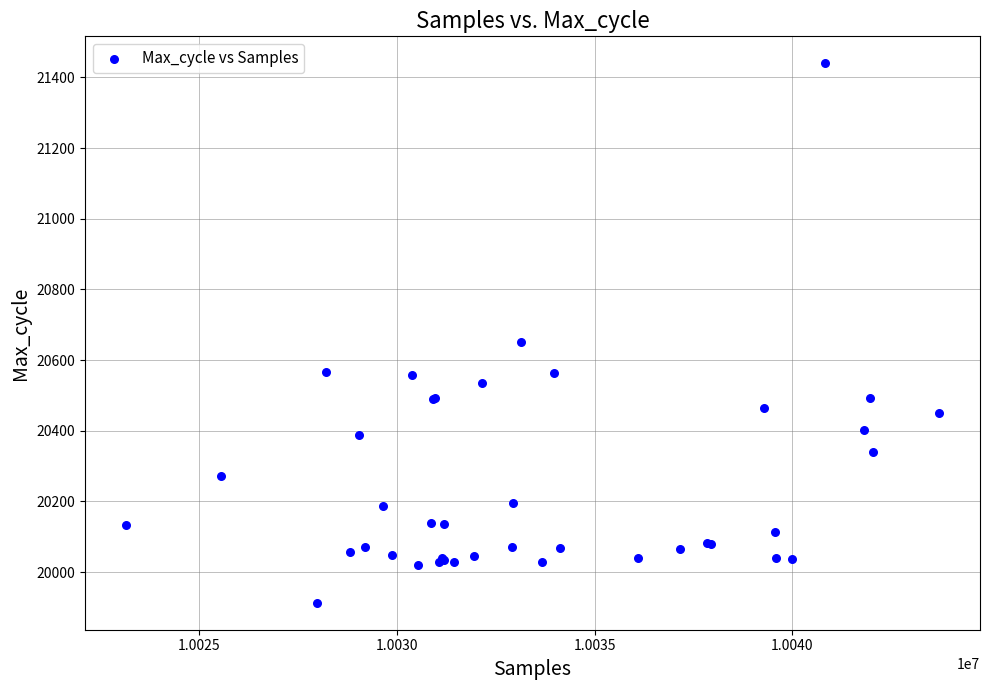

What Y value in the scatter plot is closest to 20676?

20650